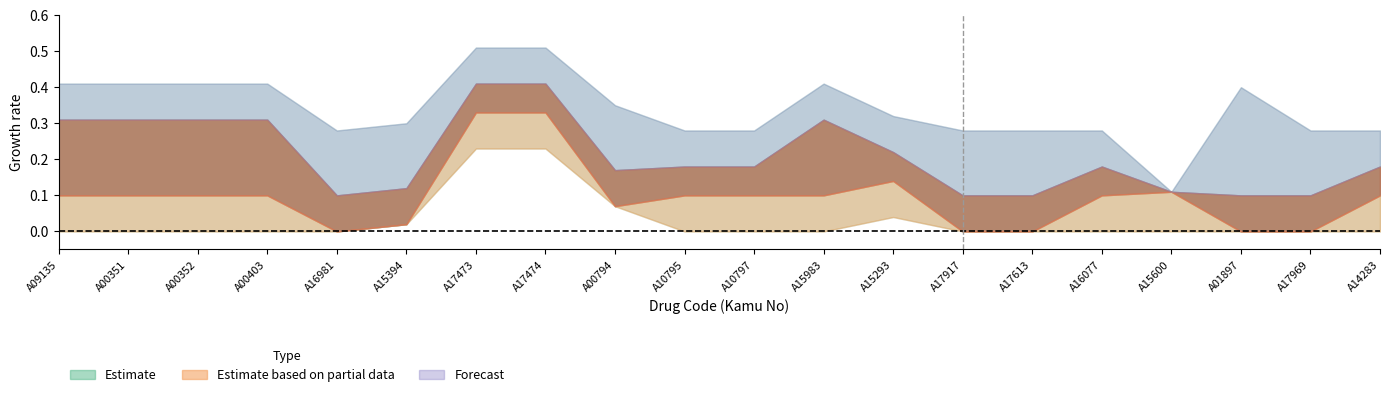

The Depocuya Satis Fiyati N series shows 0.0 at A00403. True or false?

False